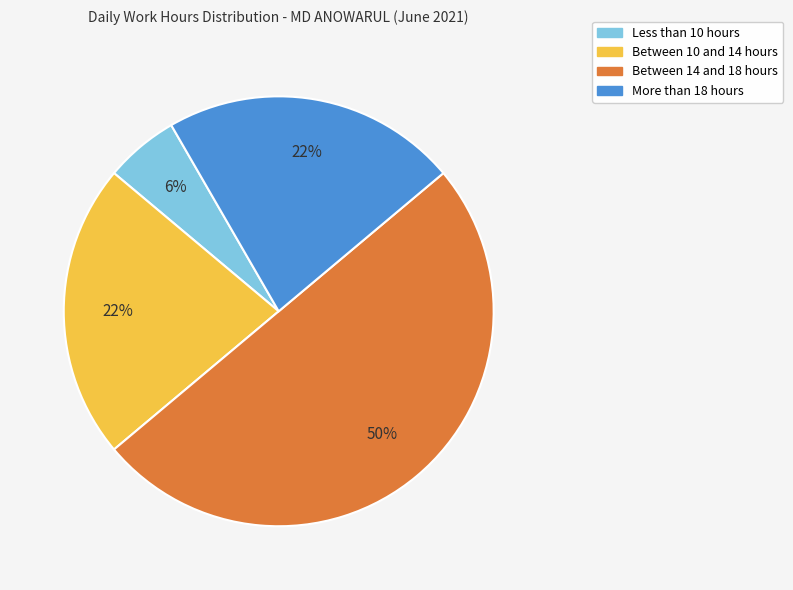

To the nearest percent, what is the average slice percentage?

25%